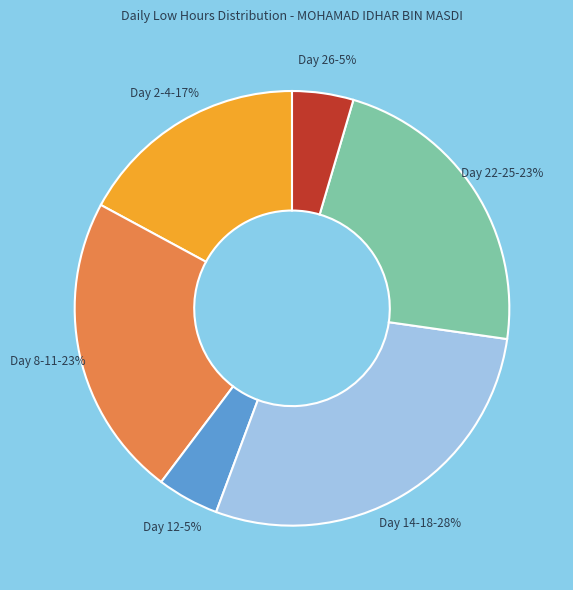

Is there a majority slice in this chart?

No